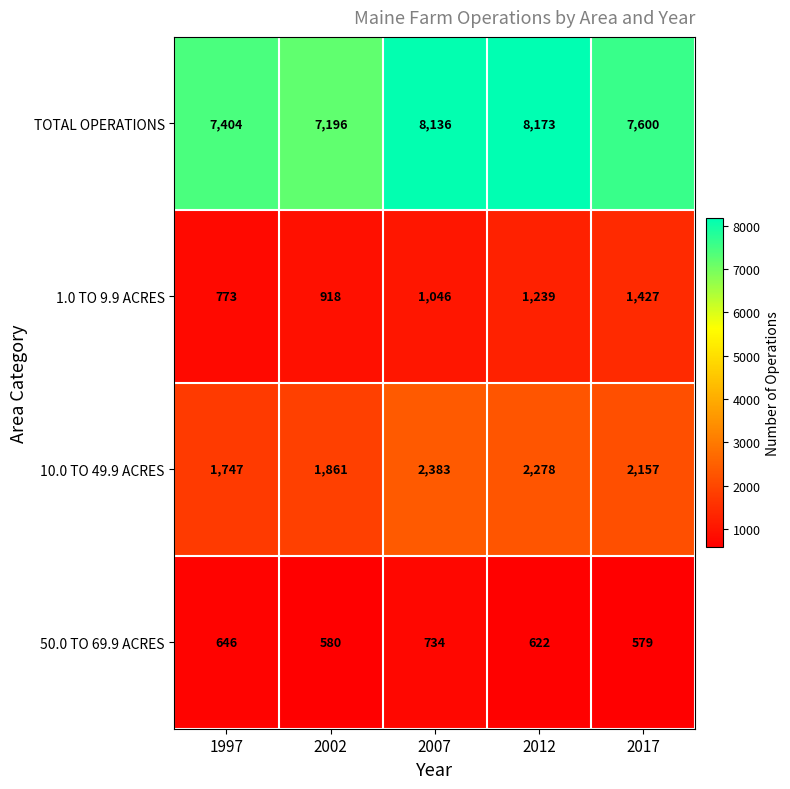

At how many categories does at least one series exceed 4954?

5